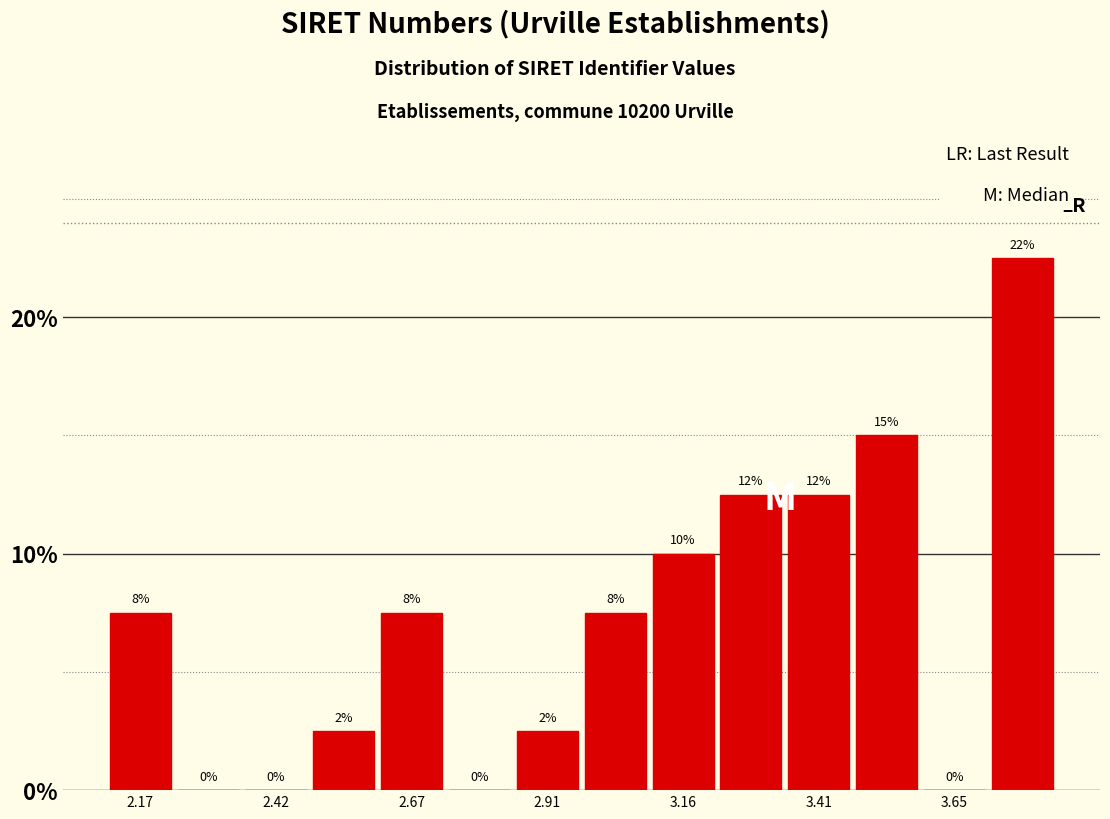

Read against the x-axis, roughly where is the centre of the tallest bar?

3.80